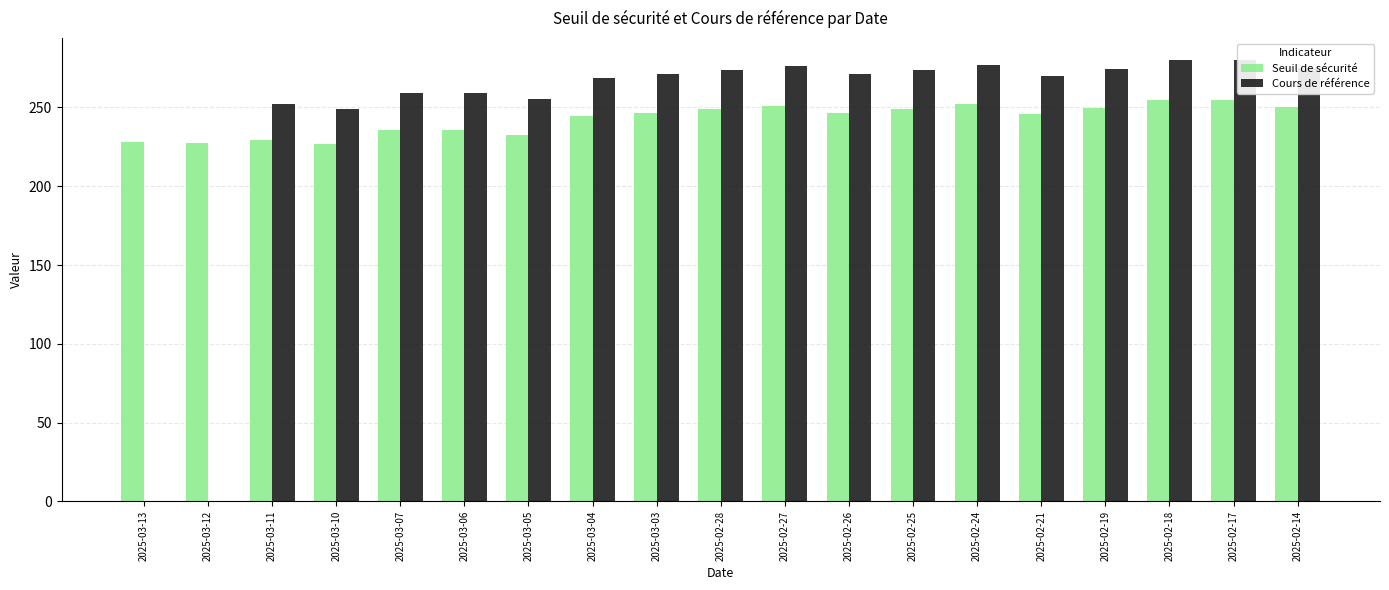

What is the sum of all Seuil de sécurité values?

4610.2